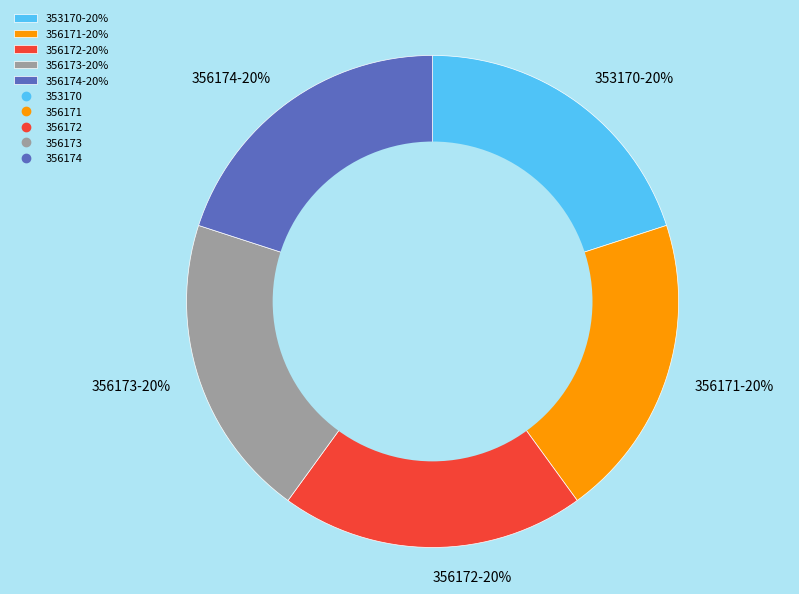

Count the number of slices in the pie.

5